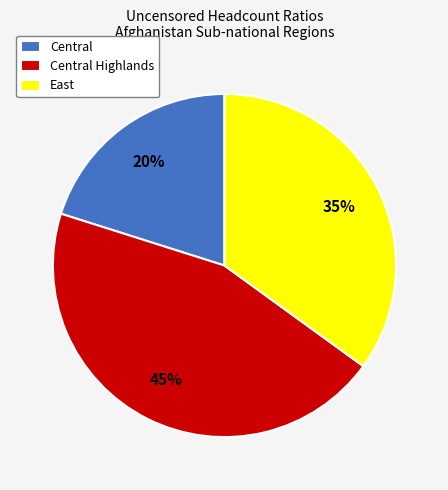

True or false: Central Highlands accounts for 45% of the total.

True